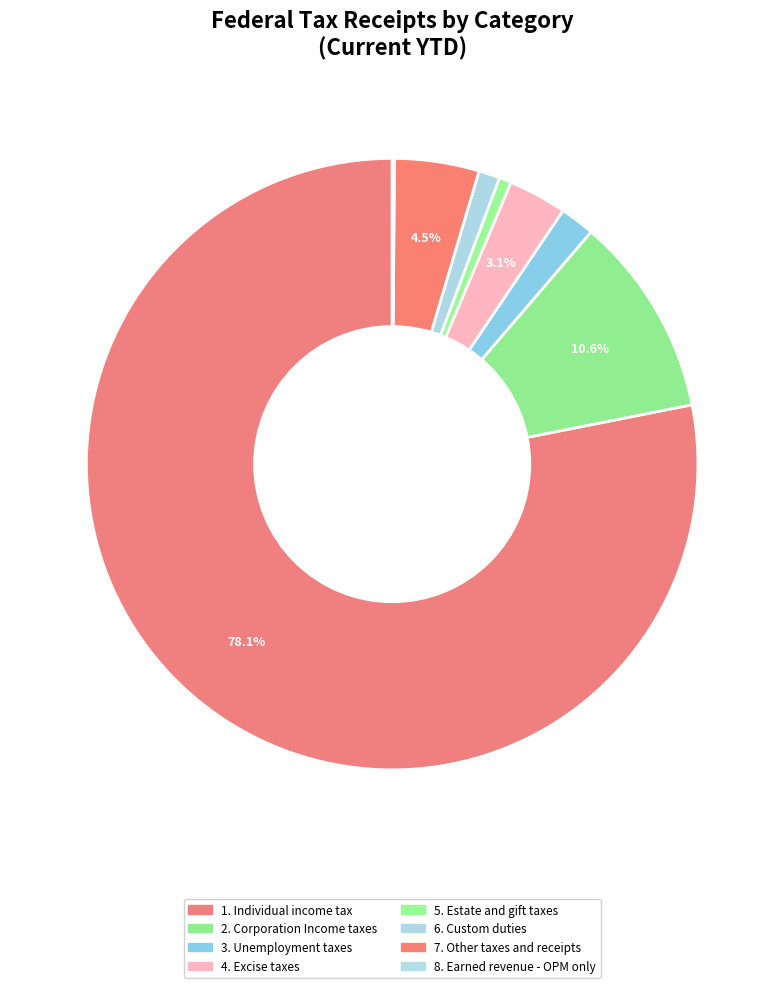

To the nearest percent, what portion does 1. Individual income tax represent?

78%